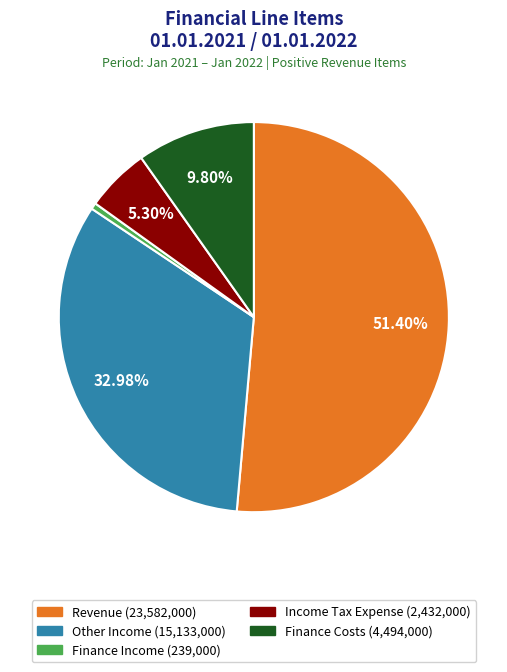

The Finance Costs slice represents 4% of the pie. True or false?

False